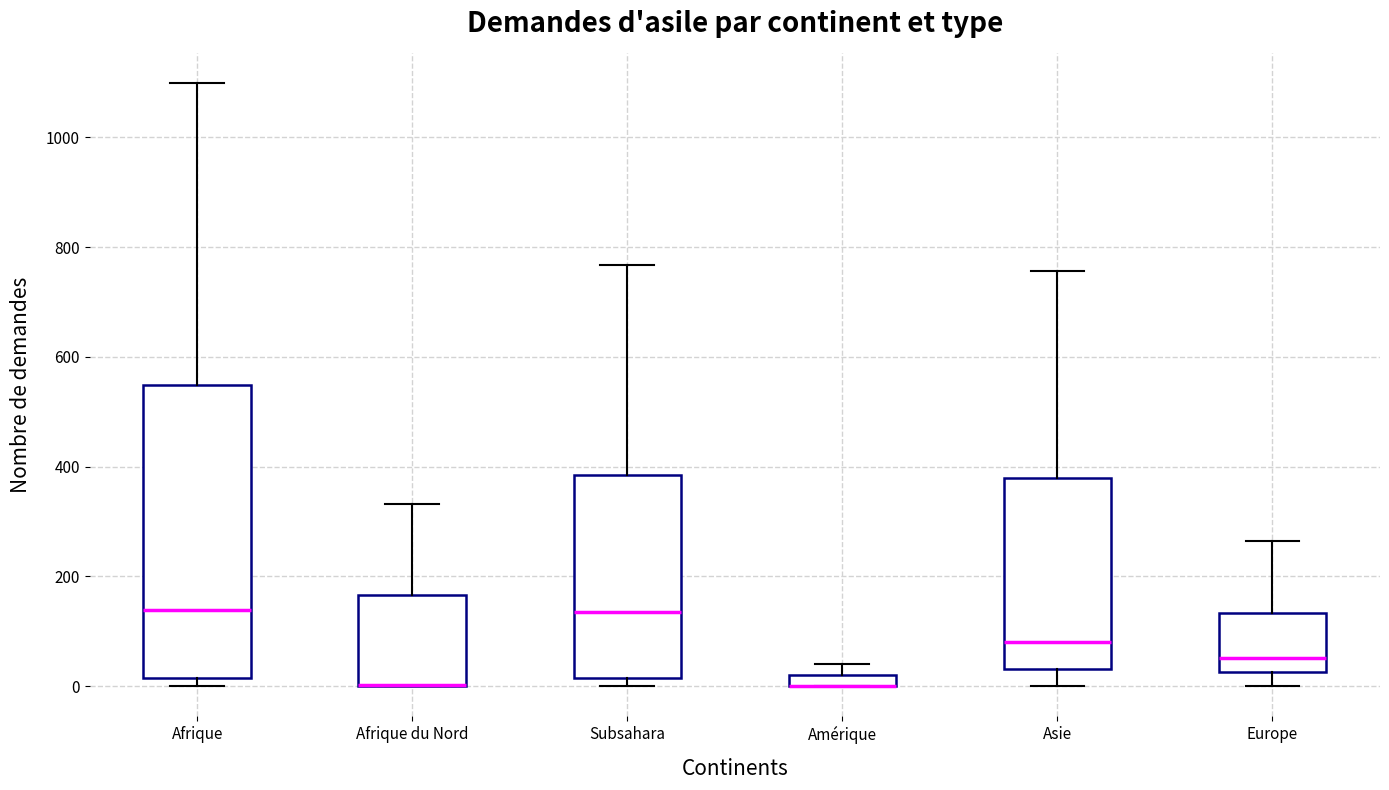

Which box is the tallest, from its lower edge to its upper edge?

Afrique